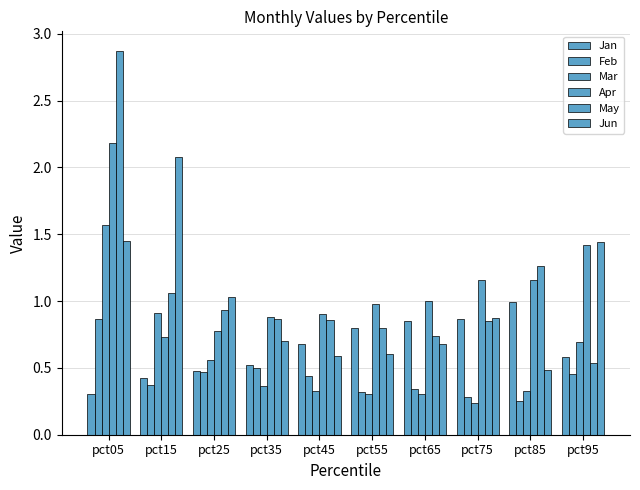

How many bars are there in each group?

6